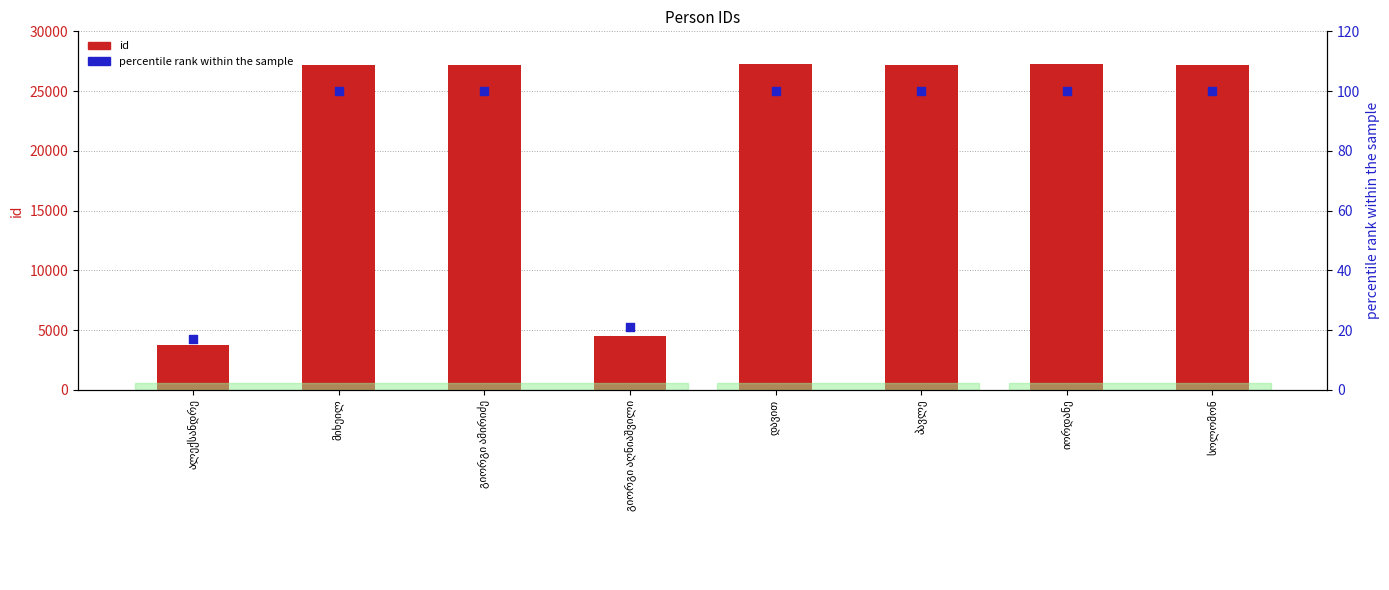

Which series contains the lowest Y value?

percentile rank within the sample